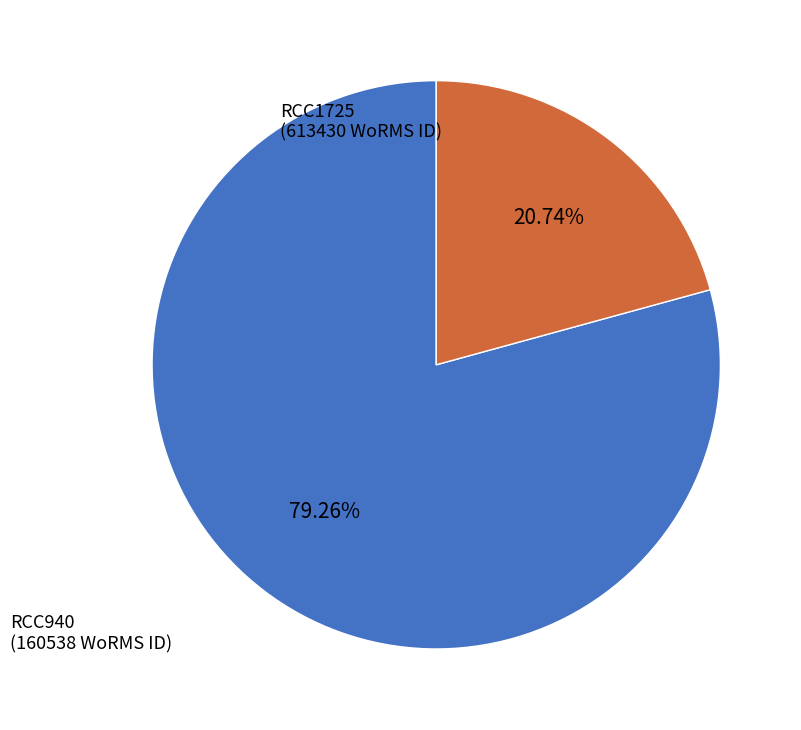

What percentage do RCC1725 and RCC940 together represent?

100.0%